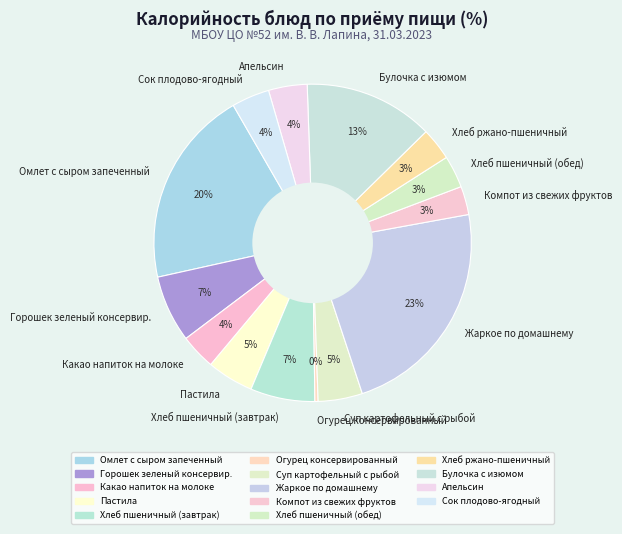

Do Компот из свежих фруктов and Хлеб пшеничный (завтрак) together represent more than half of the pie?

No